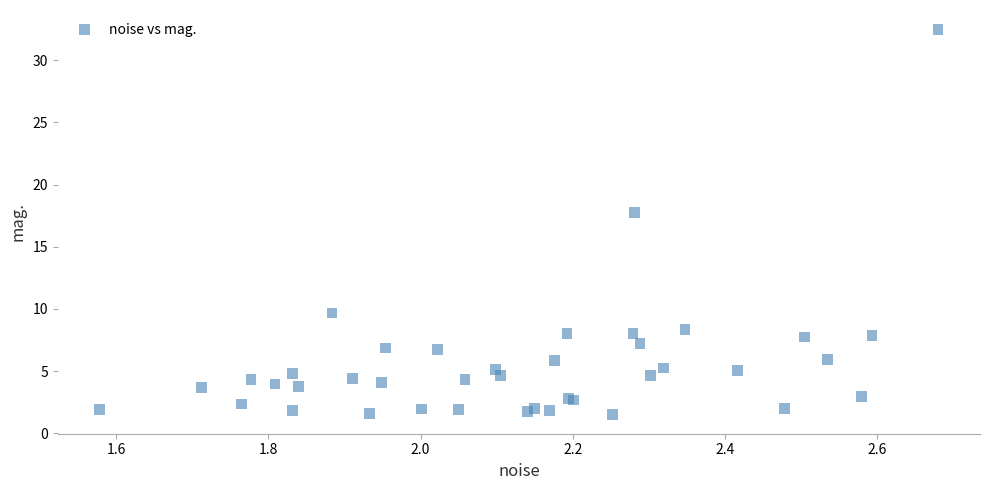

What Y value in the scatter plot is closest to 17?

17.7